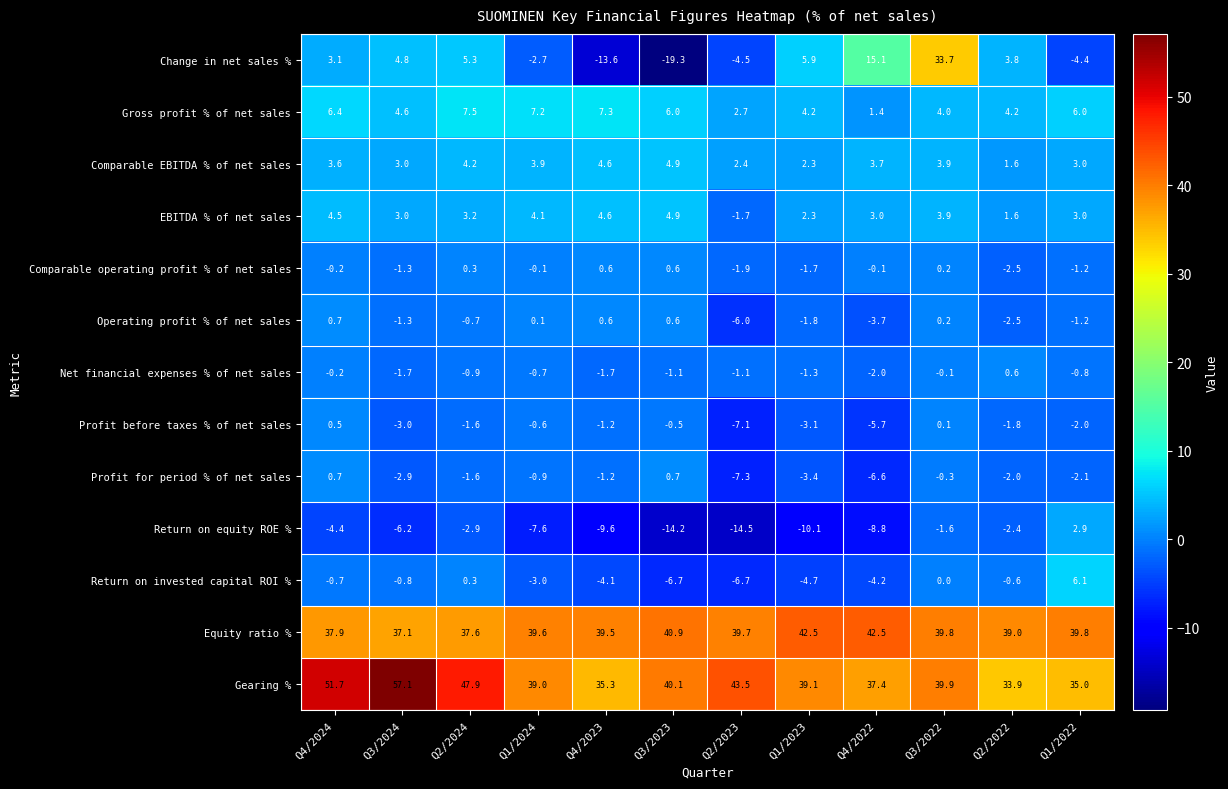

At which label does Change in net sales % first exceed 3?

Q4/2024